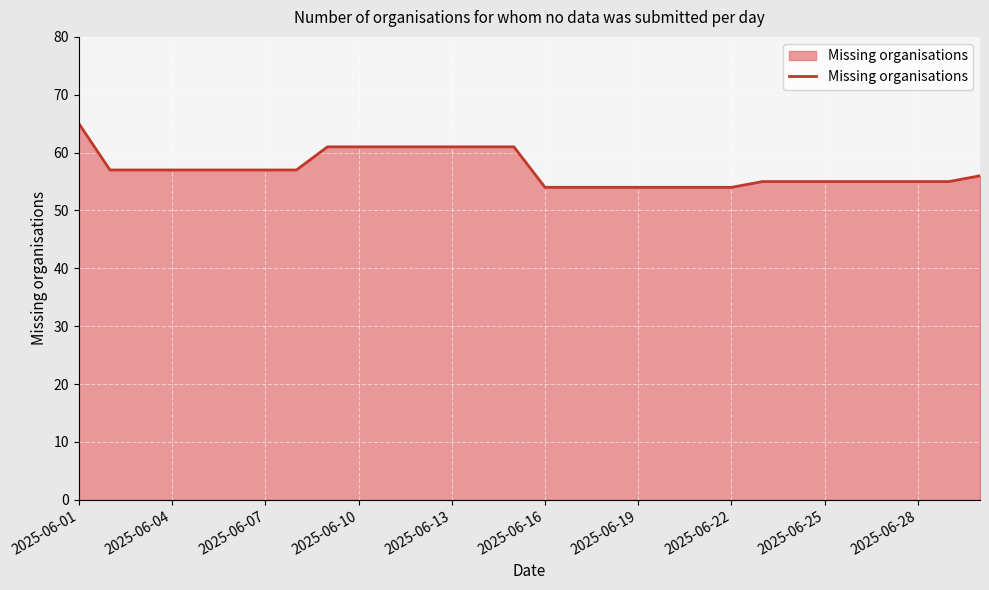

What is the difference between the maximum and minimum values?

11